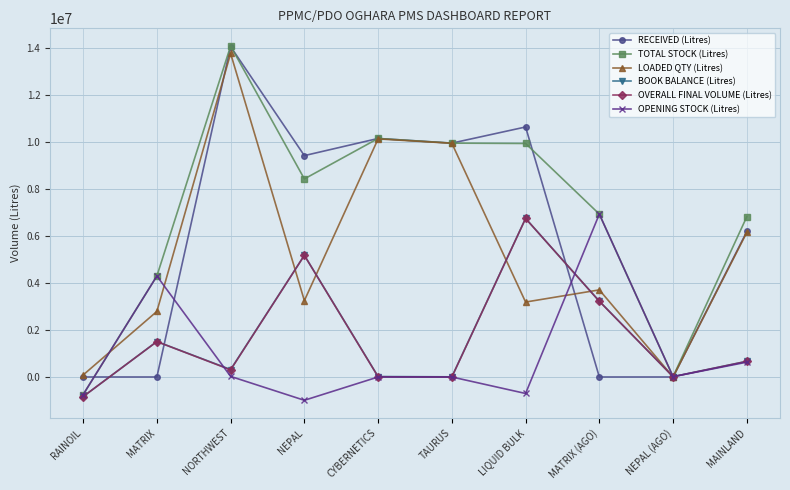

Is the value of OPENING STOCK (Litres) at LIQUID BULK greater than the value of LOADED QTY (Litres) at RAINOIL?

No